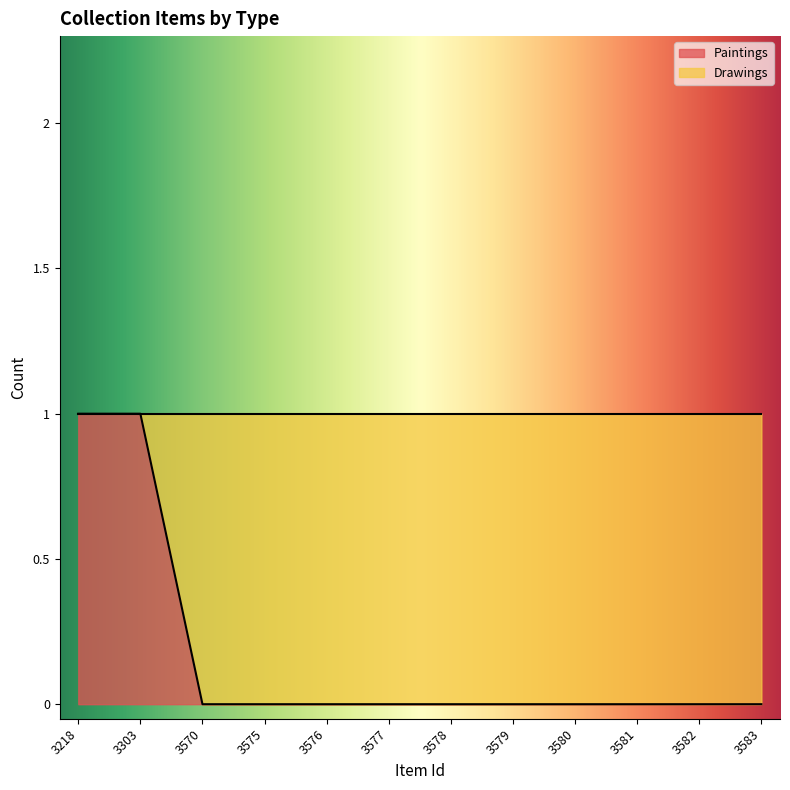

What is the sum of the values at 3218 and 3581?

1